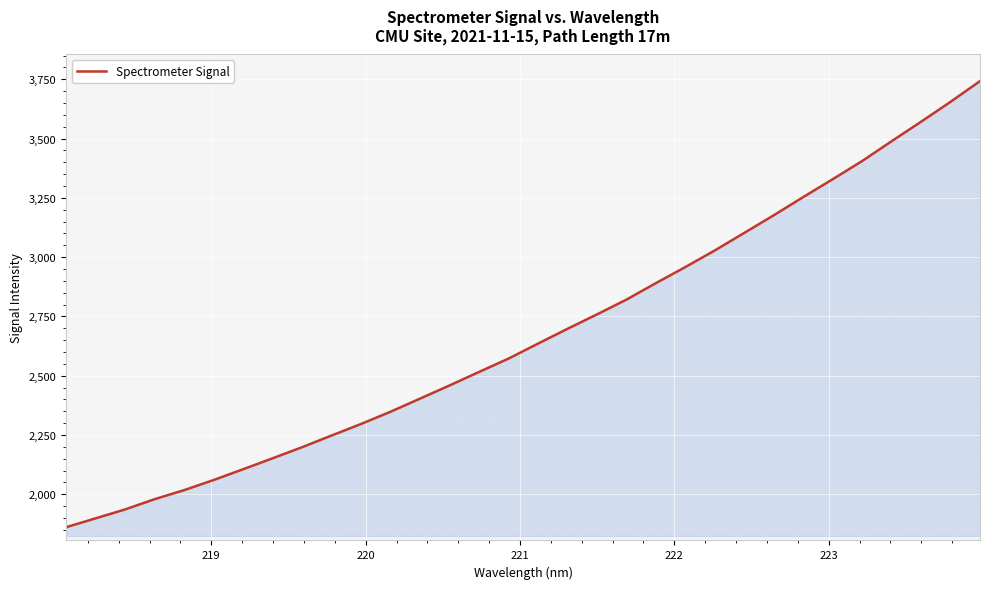

What is the maximum value shown in the chart?

3742.3